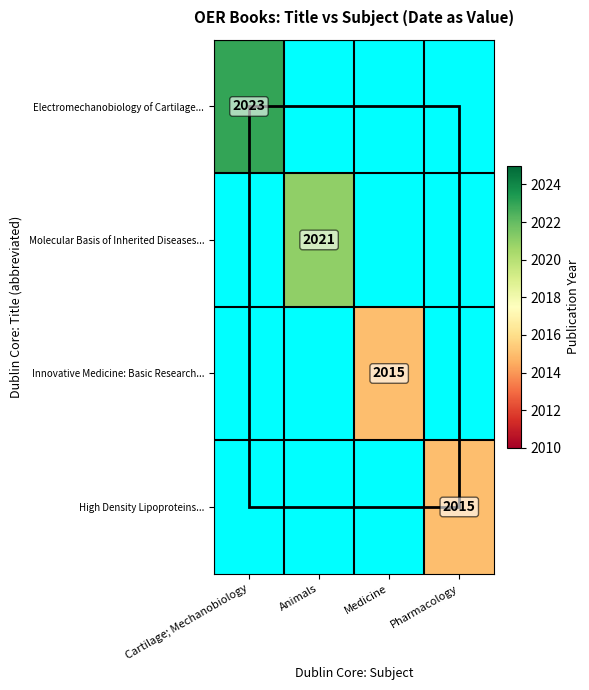

True or false: Electromechanobiology of Cartilage... has a value of 2983 at Cartilage; Mechanobiology.

False